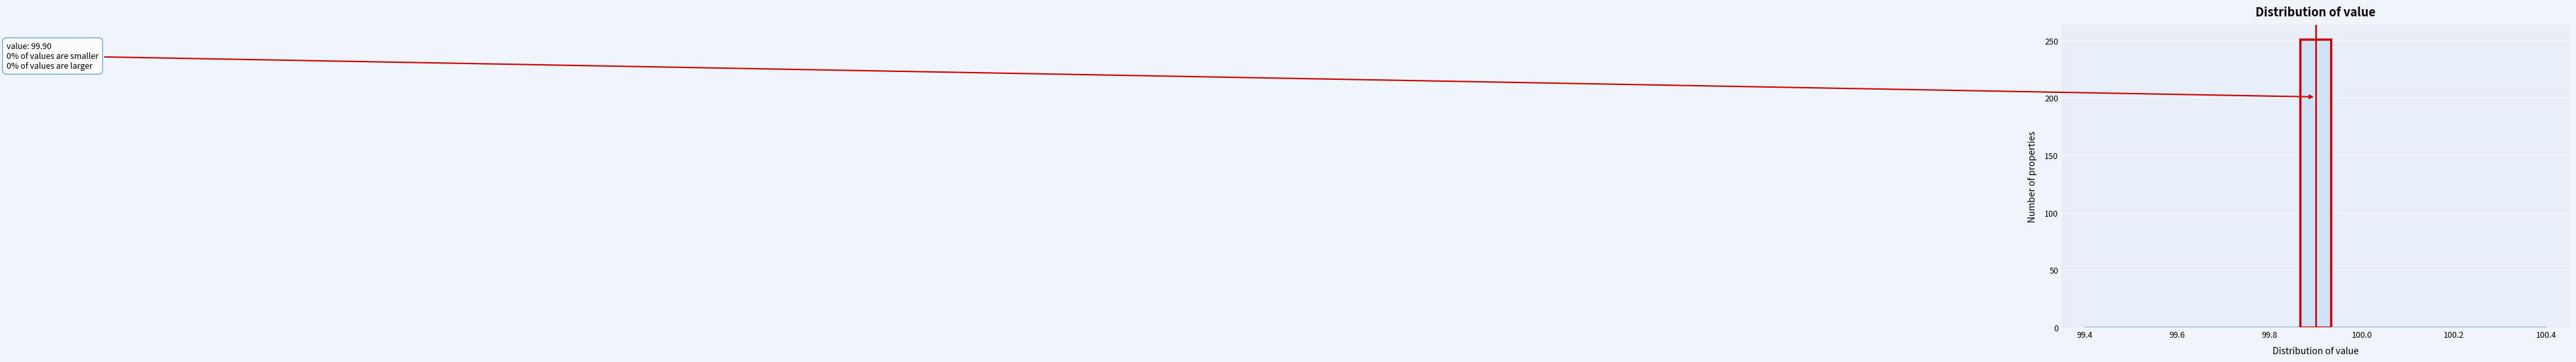

Read against the x-axis, roughly where is the centre of the tallest bar?

99.90